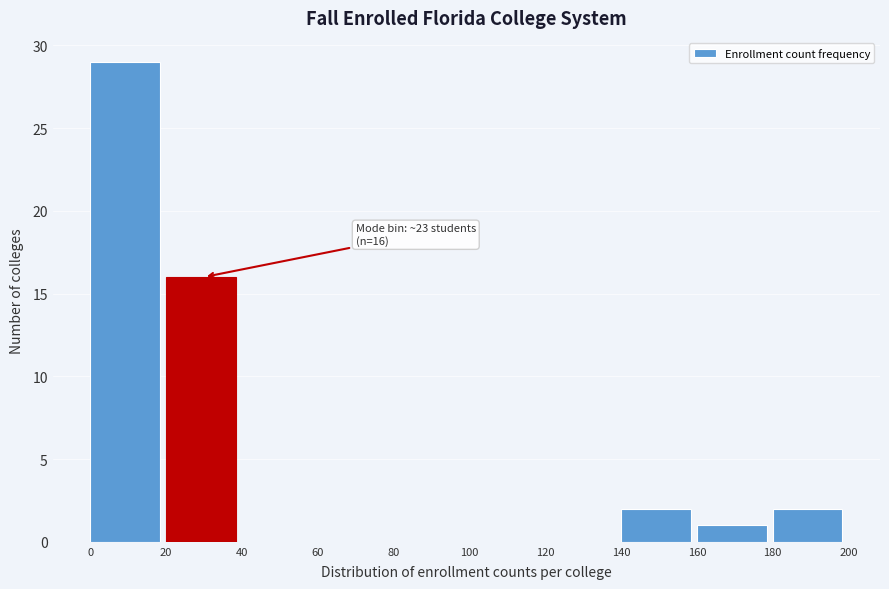

Over which range of the x-axis is the bar tallest?

0 to 20